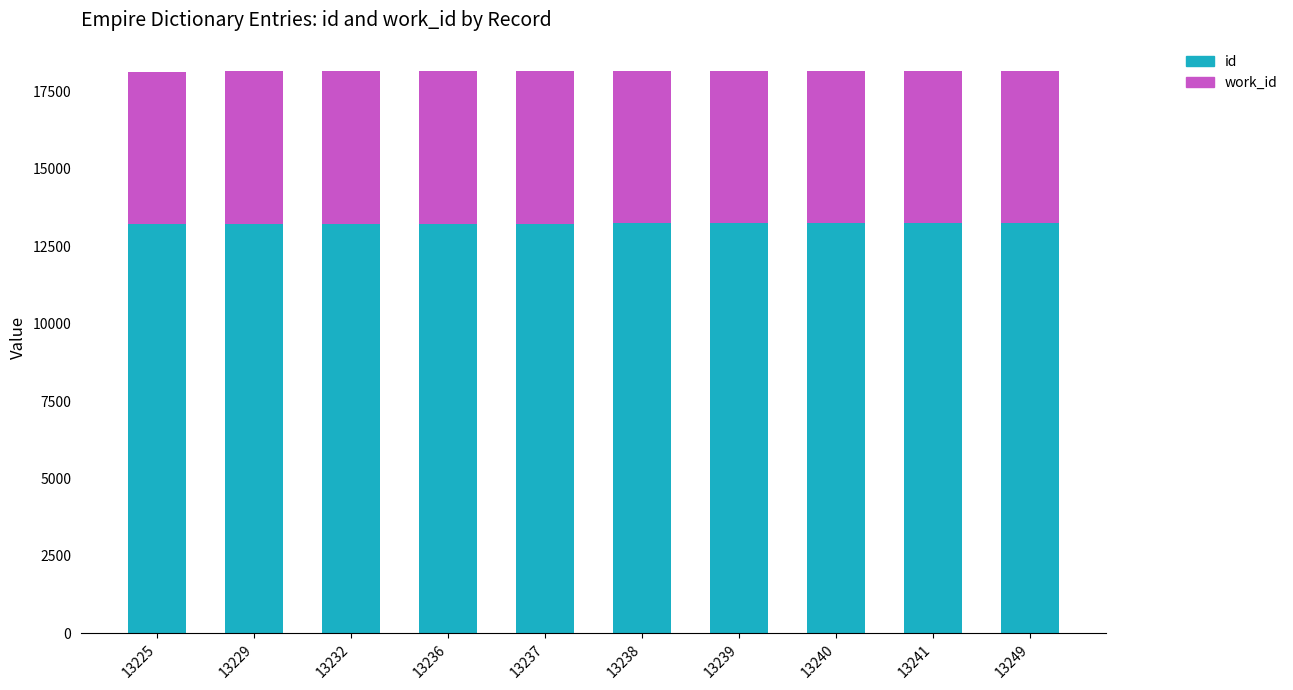

The id series shows 7828 at 13229. True or false?

False